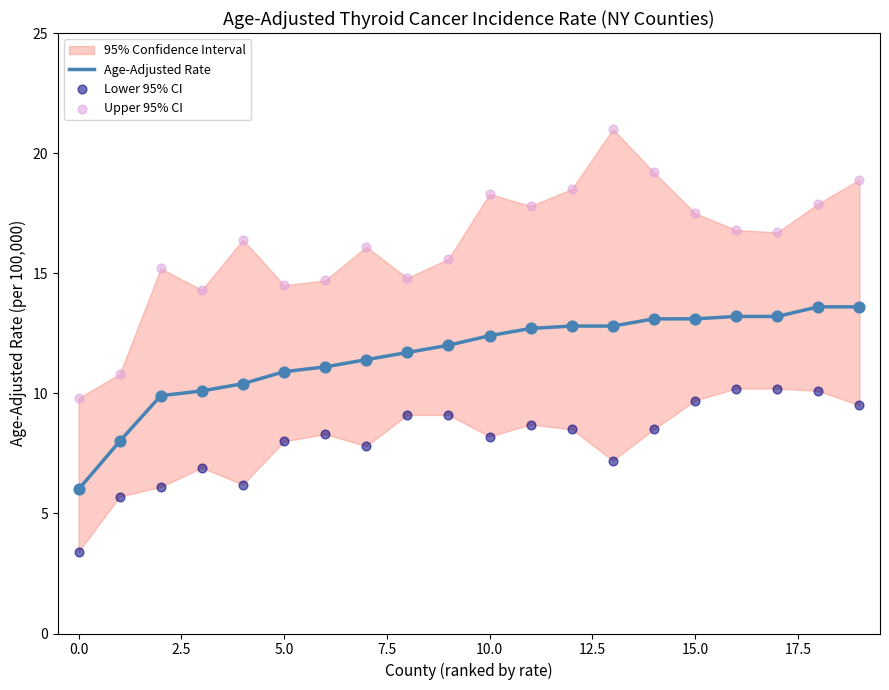

Which series reaches the minimum Y coordinate?

Lower 95% CI